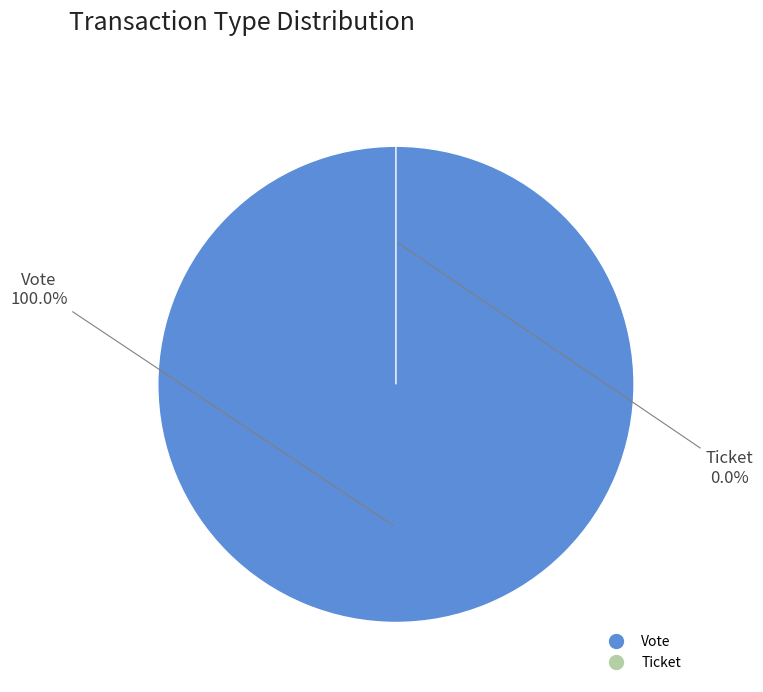

Do Ticket and Vote together represent more than half of the pie?

Yes